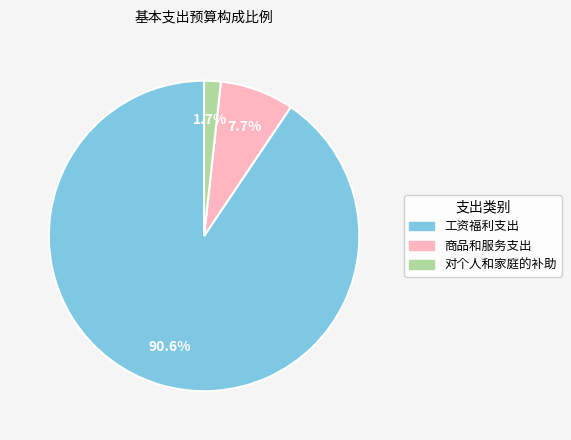

Which category has the smallest portion of the pie?

对个人和家庭的补助